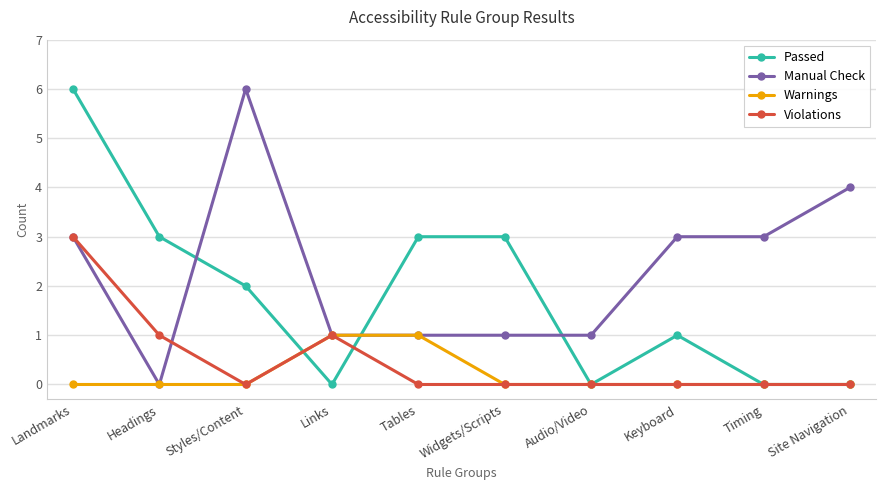

What are all the series names shown in the legend?

Passed, Manual Check, Warnings, Violations